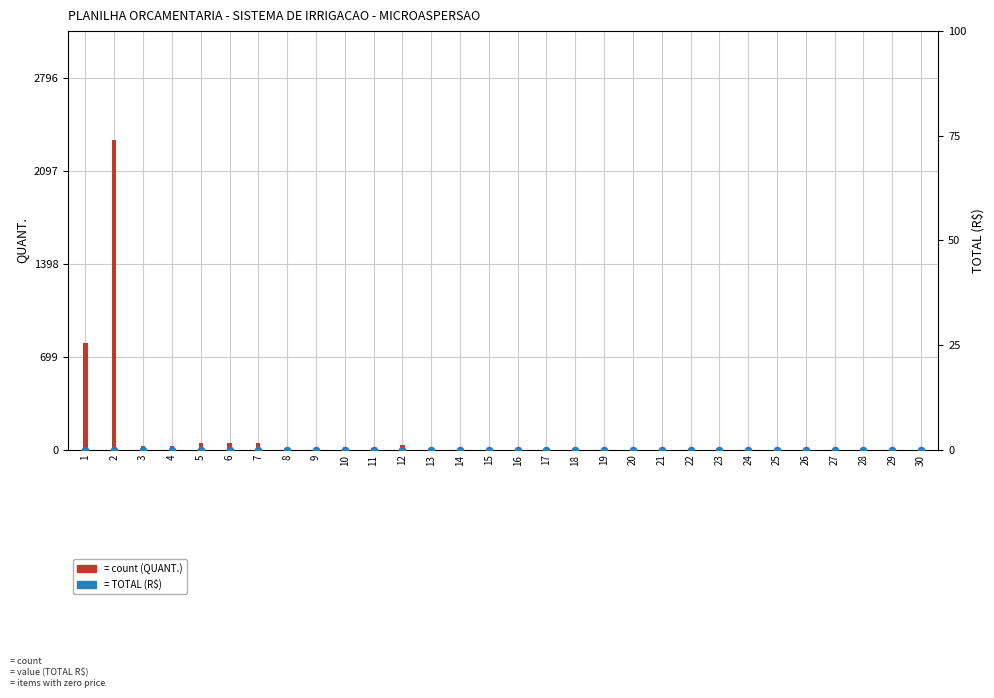

Which series reaches the minimum Y coordinate?

TOTAL (R$)